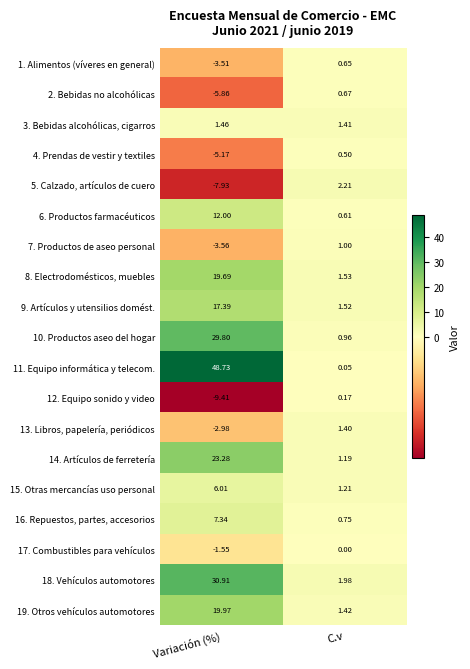

How many data points in 10. Productos aseo del hogar are above 29?

1